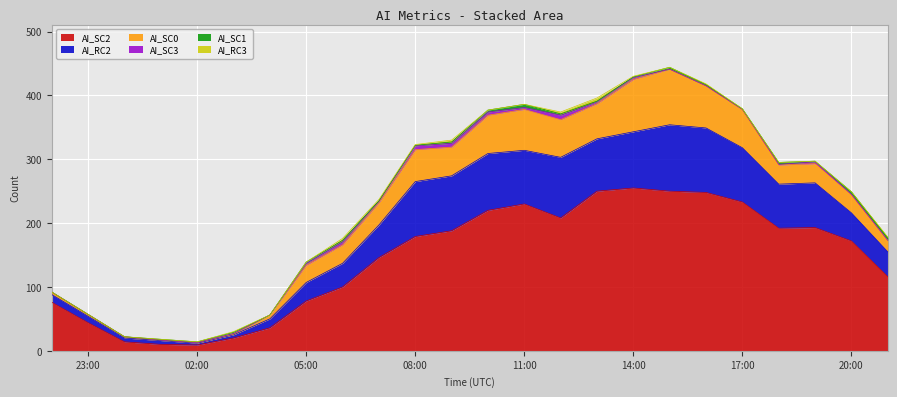

What is the label of the 1st point from the left?

2023-04-12T22:00:00Z